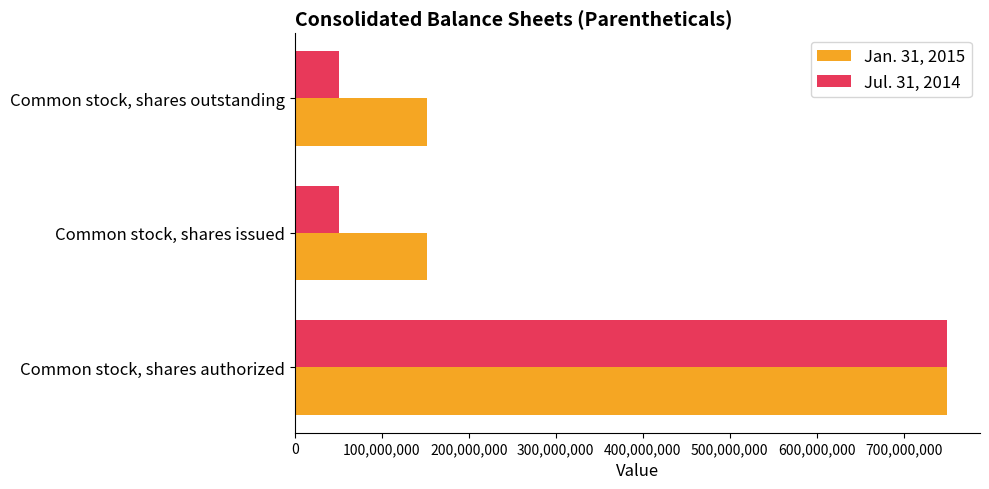

How many data points in Jul. 31, 2014 are above 51151766?

1